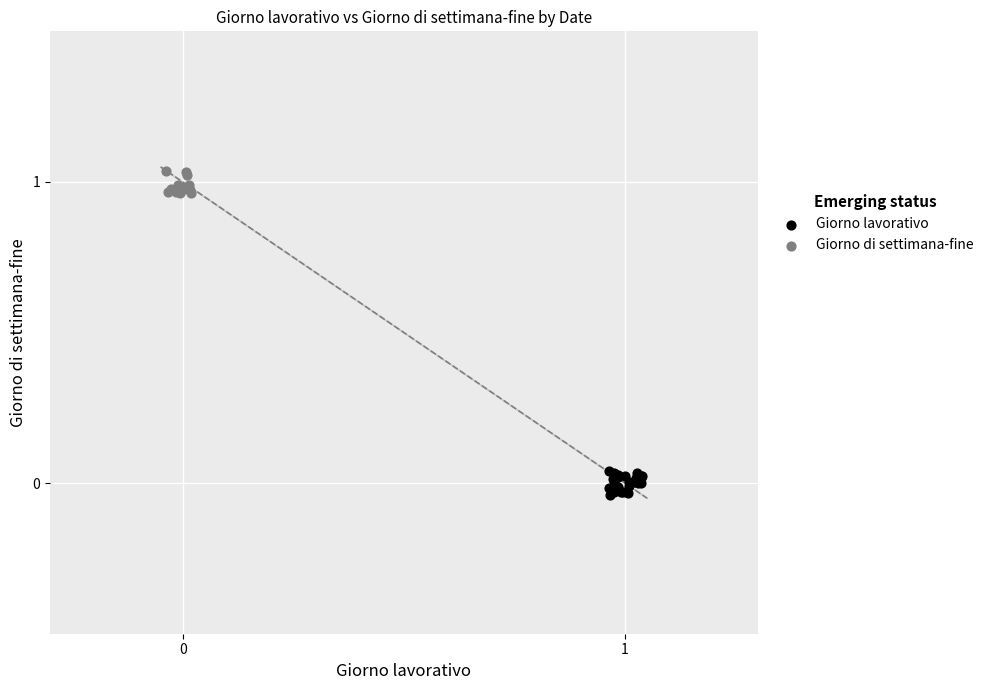

Which series reaches the maximum Y coordinate?

Giorno di settimana-fine